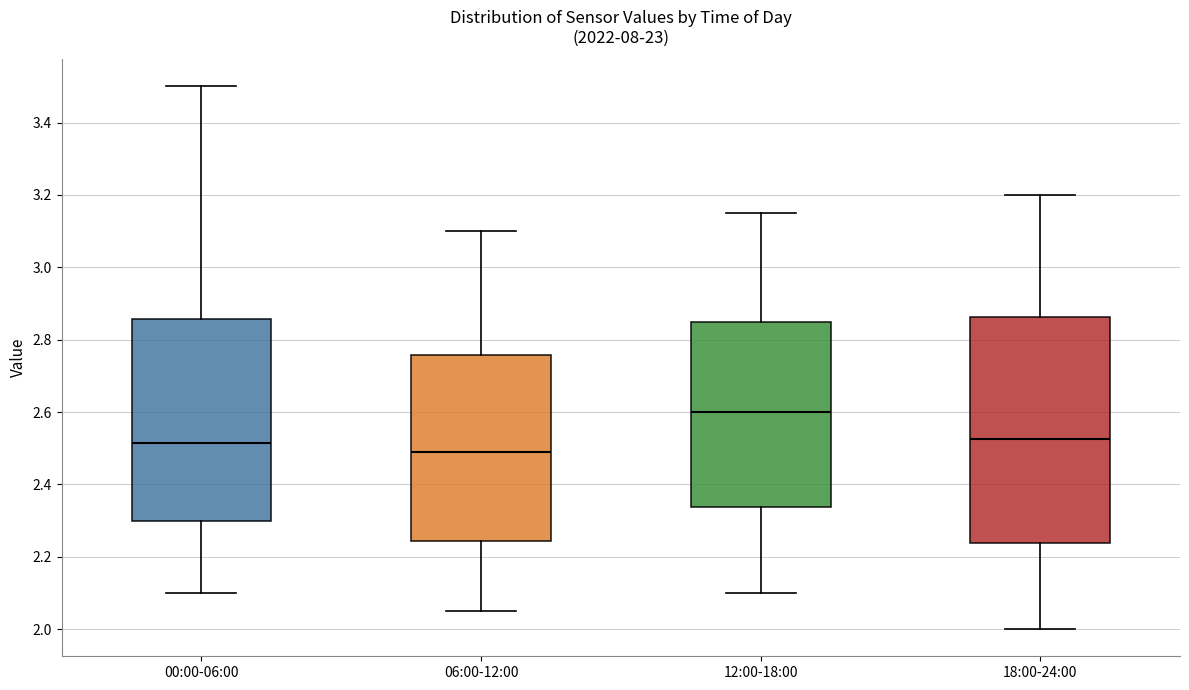

Reading left to right, transcribe this box plot: for each box, give where its median line is, the range the box spans, and where its two whiskers end, as read against the y-axis. The values are not printed on the chart, so give them approximately, as read against the axis.

00:00-06:00: median 2.52, box 2.30 to 2.86, whiskers 2.10 to 3.50
06:00-12:00: median 2.50, box 2.24 to 2.76, whiskers 2.06 to 3.10
12:00-18:00: median 2.60, box 2.34 to 2.86, whiskers 2.10 to 3.16
18:00-24:00: median 2.52, box 2.24 to 2.86, whiskers 2.00 to 3.20